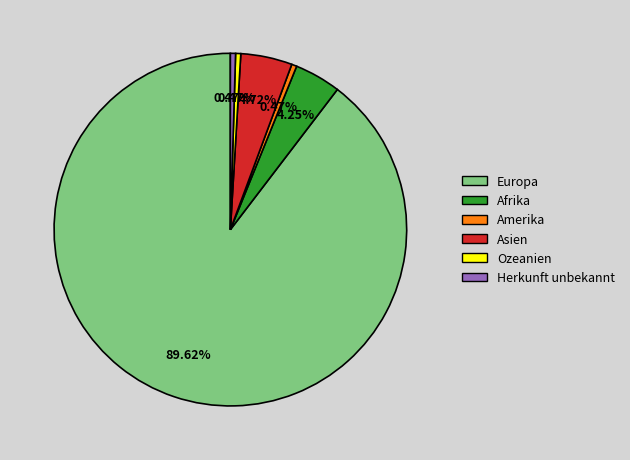

Approximately how many times larger is the value at Europa compared to Herkunft unbekannt?

190.0